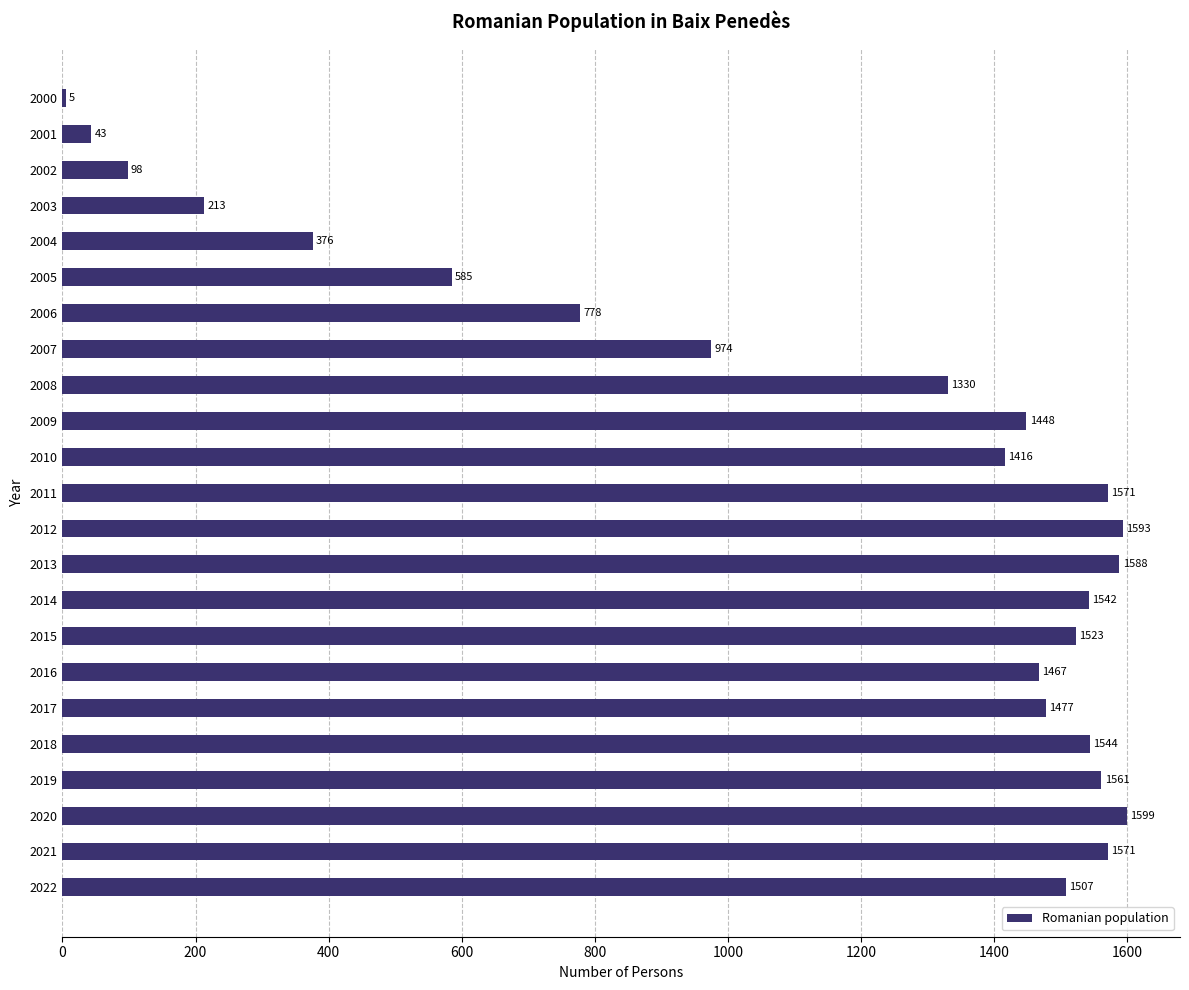

Reading bottom to top, extract all data points from this chart.

2022=1507	2021=1571	2020=1599	2019=1561	2018=1544	2017=1477	2016=1467	2015=1523	2014=1542	2013=1588	2012=1593	2011=1571	2010=1416	2009=1448	2008=1330	2007=974	2006=778	2005=585	2004=376	2003=213	2002=98	2001=43	2000=5